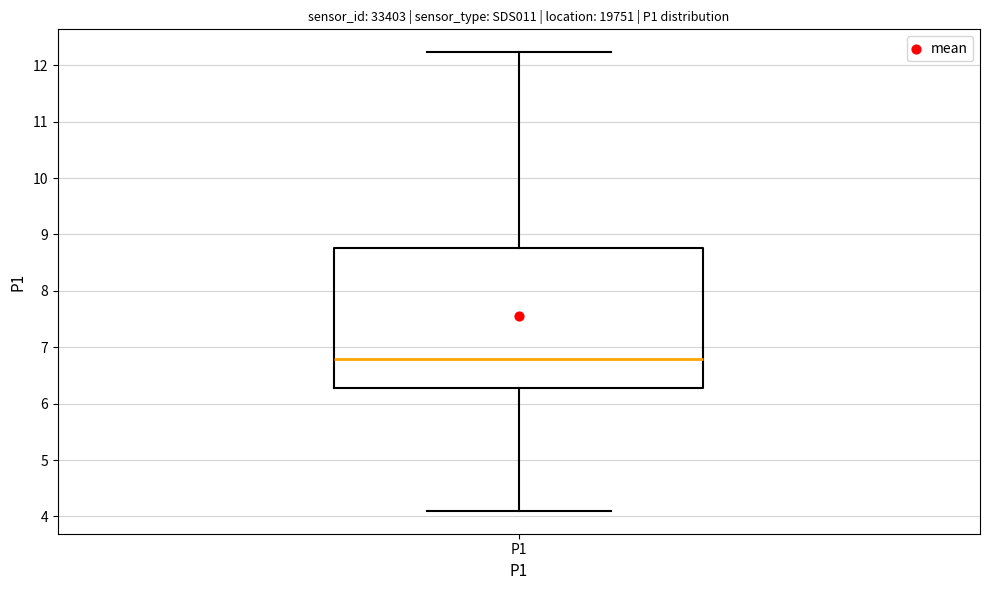

Read this box plot against the y-axis: the position of the median line, the range covered by the box, and the ends of both whiskers. The values are not printed on the chart, so give them approximately, as read against the axis.

median 6.8, box 6.3 to 8.8, whiskers 4.1 to 12.2